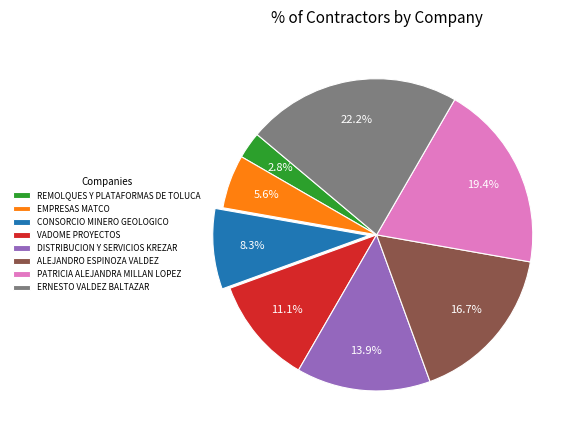

To the nearest percent, what is the difference between the largest and smallest slice percentages?

19%